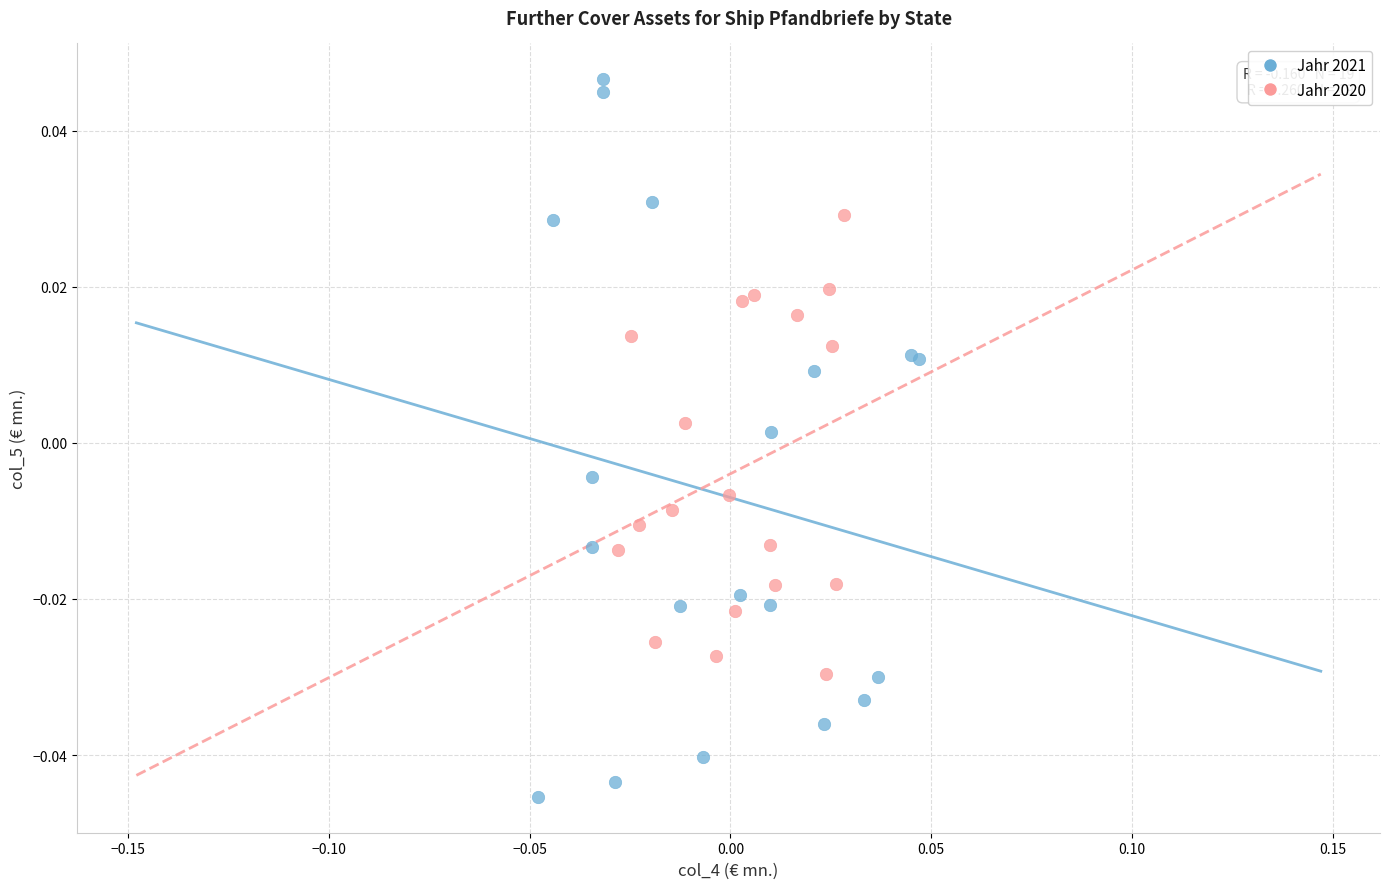

Which series has the widest spread of Y values?

Jahr 2021